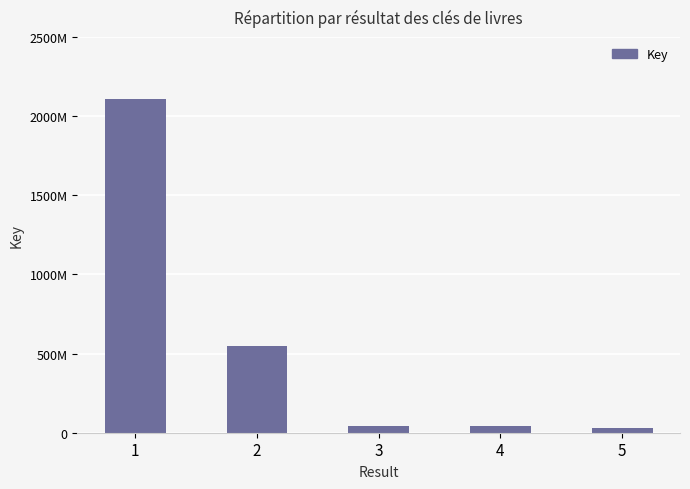

Reading left to right, list all the values displayed in this chart.

1=2108573648	2=548773548	3=39549724	4=43208660	5=28529693